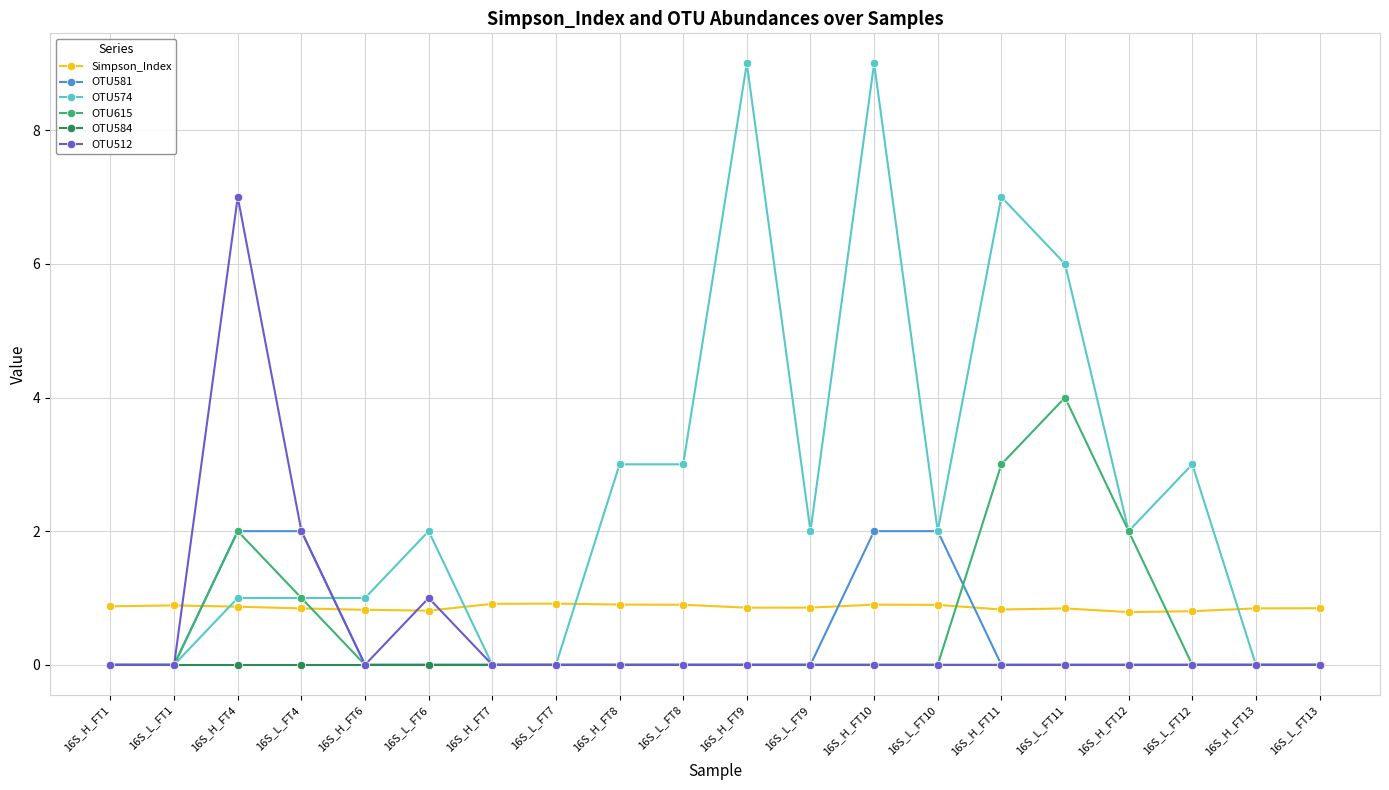

What is the greatest value displayed?

9.0